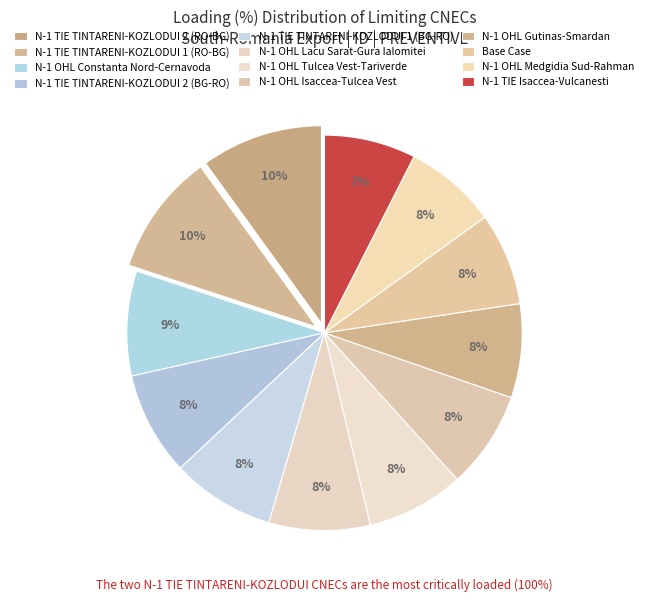

How many slices are in this pie chart?

12